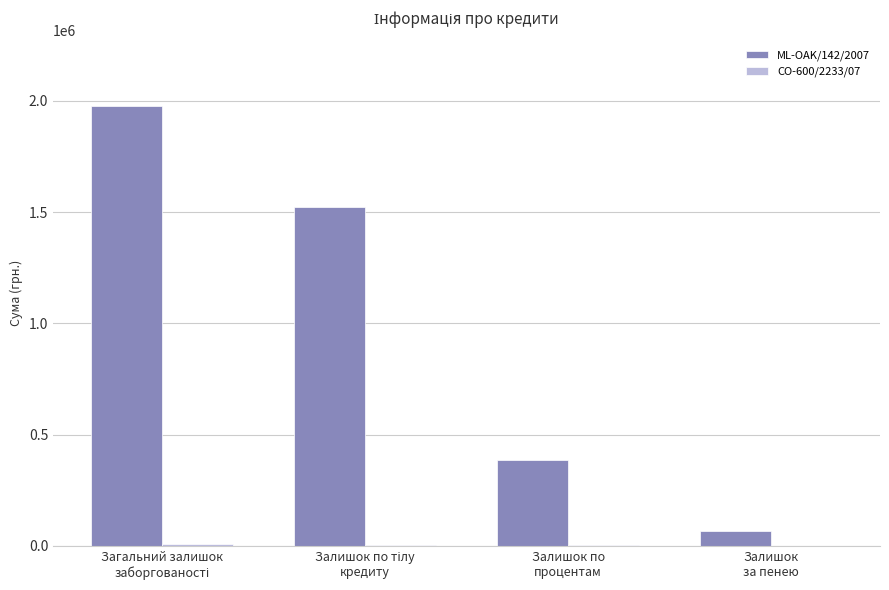

What is the greatest value displayed?

1974553.3